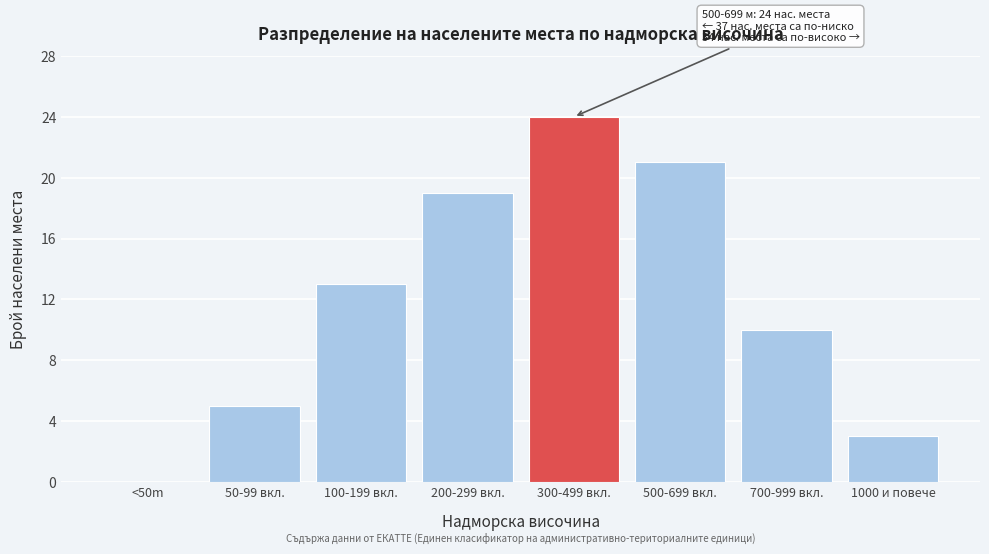

Reading right to left, extract all data points from this chart.

1000 и повече=3	700-999 вкл.=10	500-699 вкл.=21	300-499 вкл.=24	200-299 вкл.=19	100-199 вкл.=13	50-99 вкл.=5	<50m=0